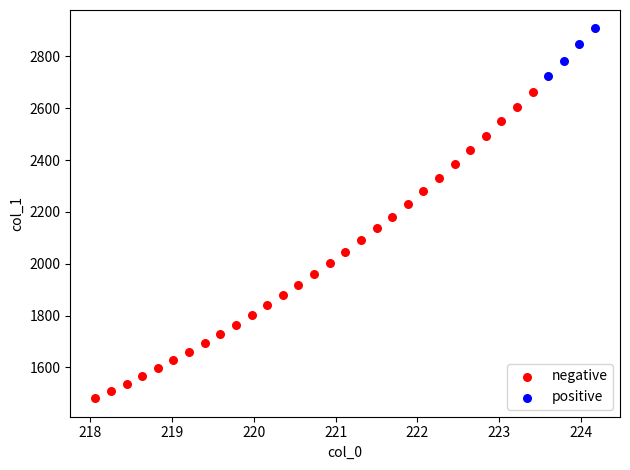

Which series has the largest Y range (max minus min)?

negative